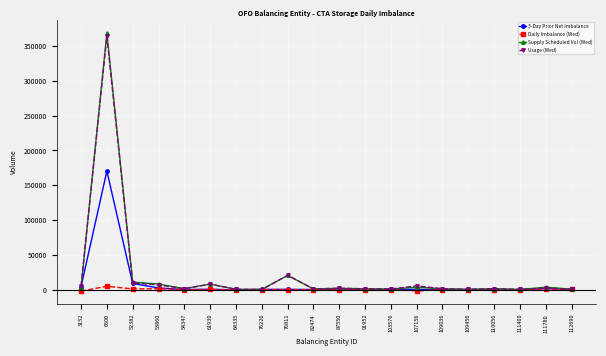

Rank the series by their maximum value, from highest to lowest.

Supply Scheduled Vol (Wed), Usage (Wed), 3-Day Prior Net Imbalance, Daily Imbalance (Wed)